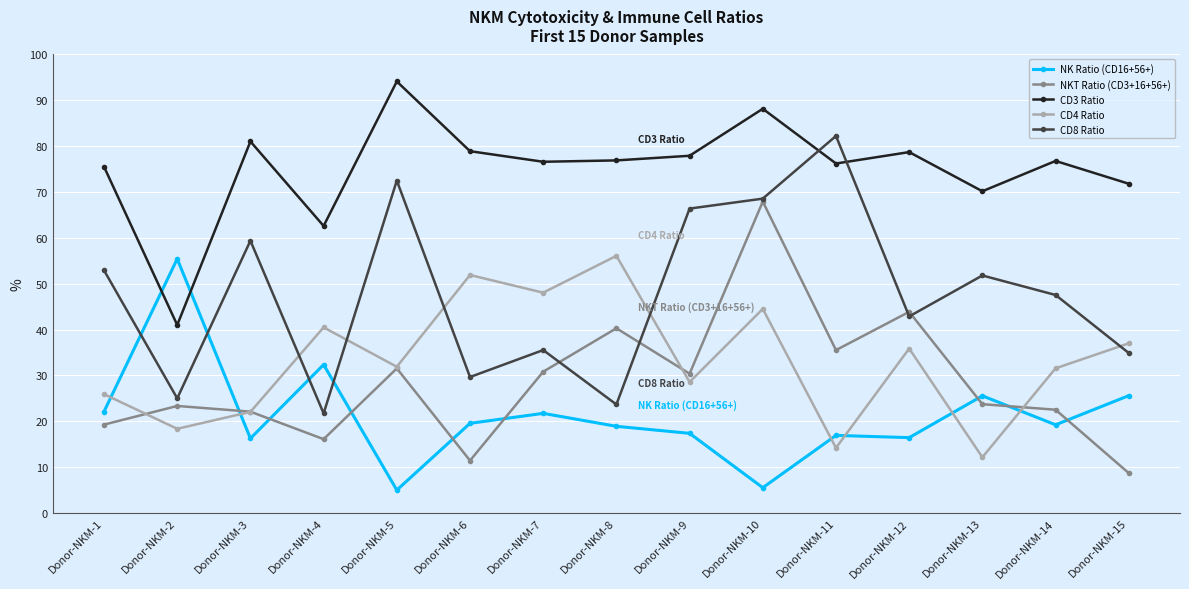

Where do CD3 Ratio and CD8 Ratio first cross each other?

Donor-NKM-10 and Donor-NKM-11